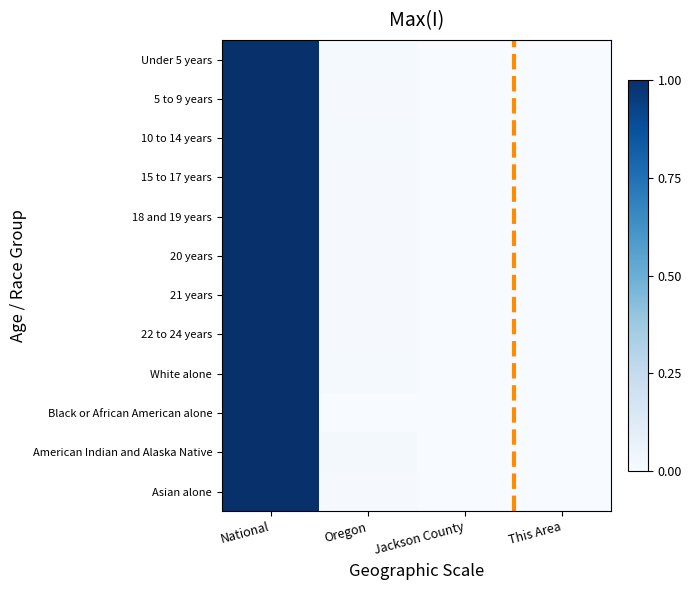

Which label corresponds to the largest value in the chart?

National